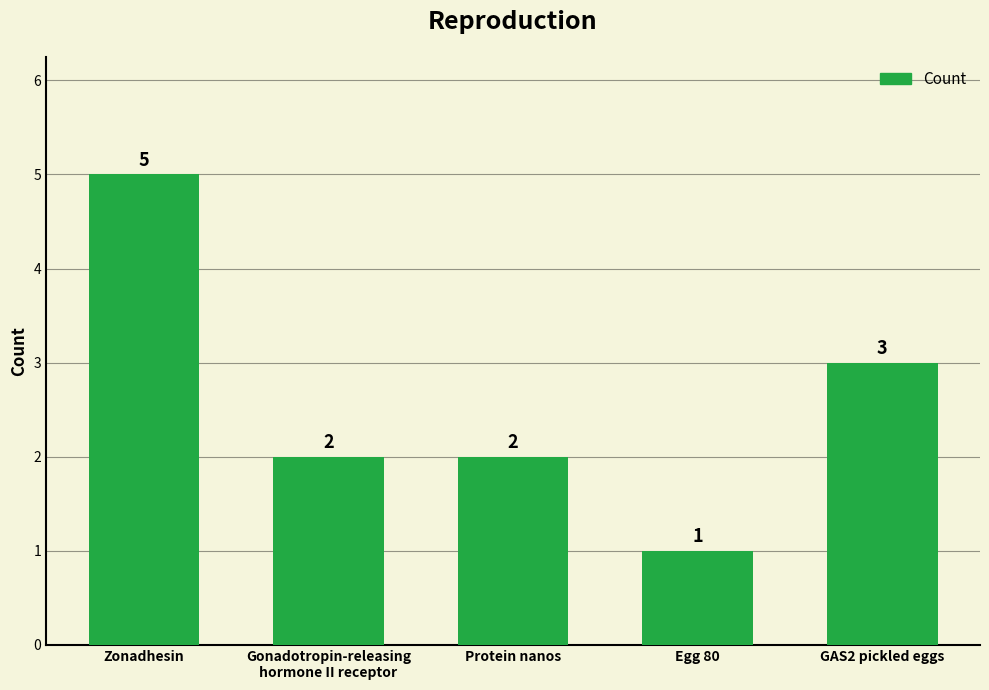

What is the average value?

3